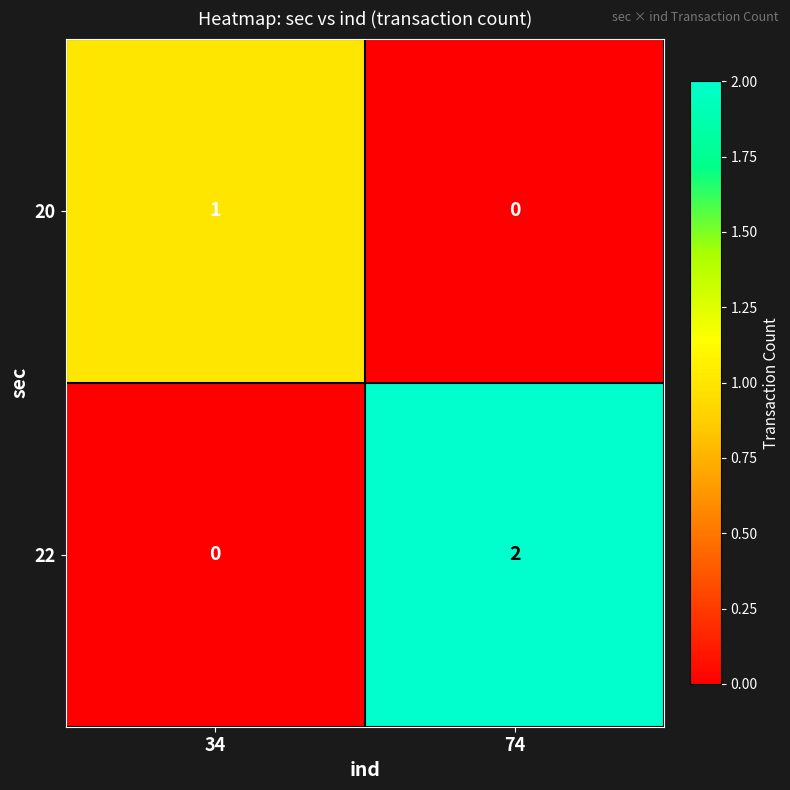

Count the number of data series in this chart.

2